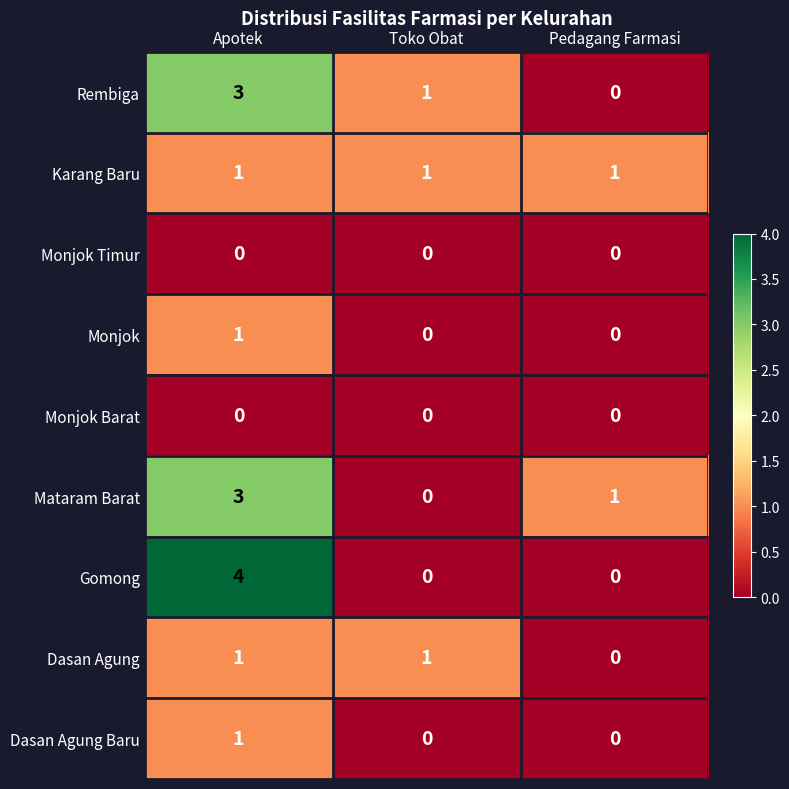

Reading left to right, extract all data points from this chart.

Rembiga: Apotek=3	Toko Obat=1	Pedagang Farmasi=0
Karang Baru: Apotek=1	Toko Obat=1	Pedagang Farmasi=1
Monjok Timur: Apotek=0	Toko Obat=0	Pedagang Farmasi=0
Monjok: Apotek=1	Toko Obat=0	Pedagang Farmasi=0
Monjok Barat: Apotek=0	Toko Obat=0	Pedagang Farmasi=0
Mataram Barat: Apotek=3	Toko Obat=0	Pedagang Farmasi=1
Gomong: Apotek=4	Toko Obat=0	Pedagang Farmasi=0
Dasan Agung: Apotek=1	Toko Obat=1	Pedagang Farmasi=0
Dasan Agung Baru: Apotek=1	Toko Obat=0	Pedagang Farmasi=0